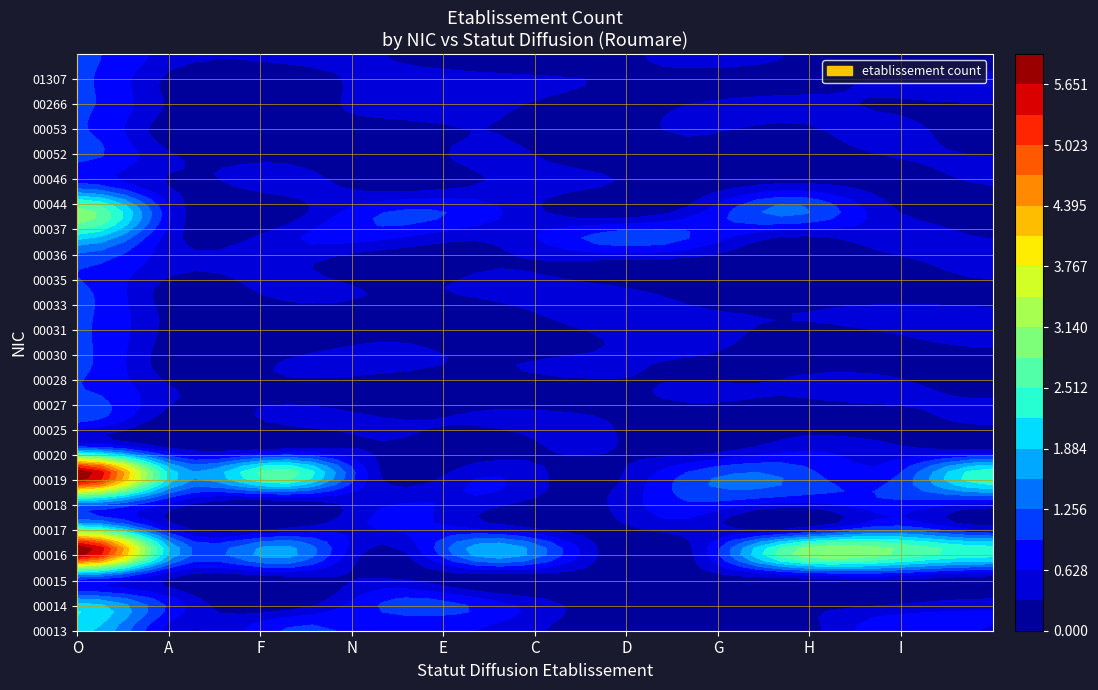

Which series has the largest range (max minus min)?

00016